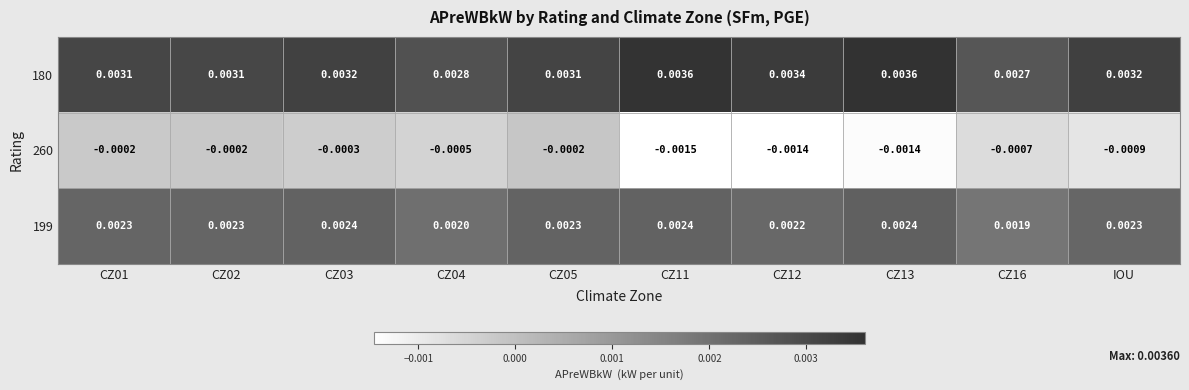

At which category does the chart reach its minimum across all series?

CZ11